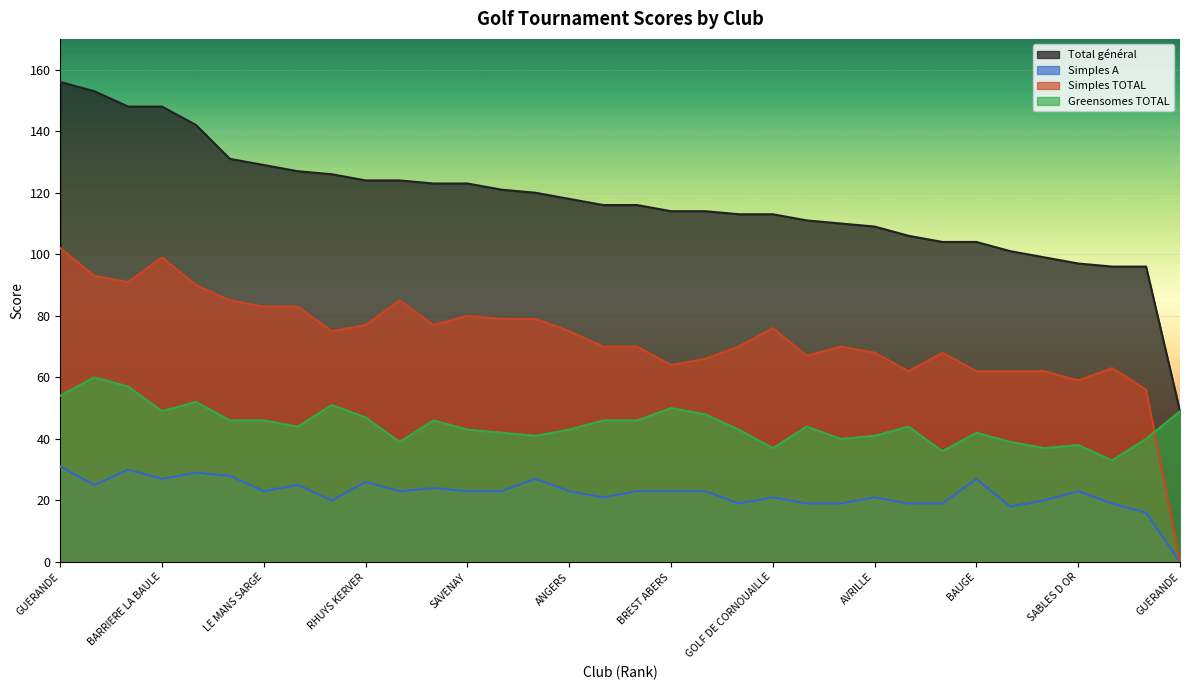

The Simples TOTAL series shows 19 at LA DOMANGERE. True or false?

False